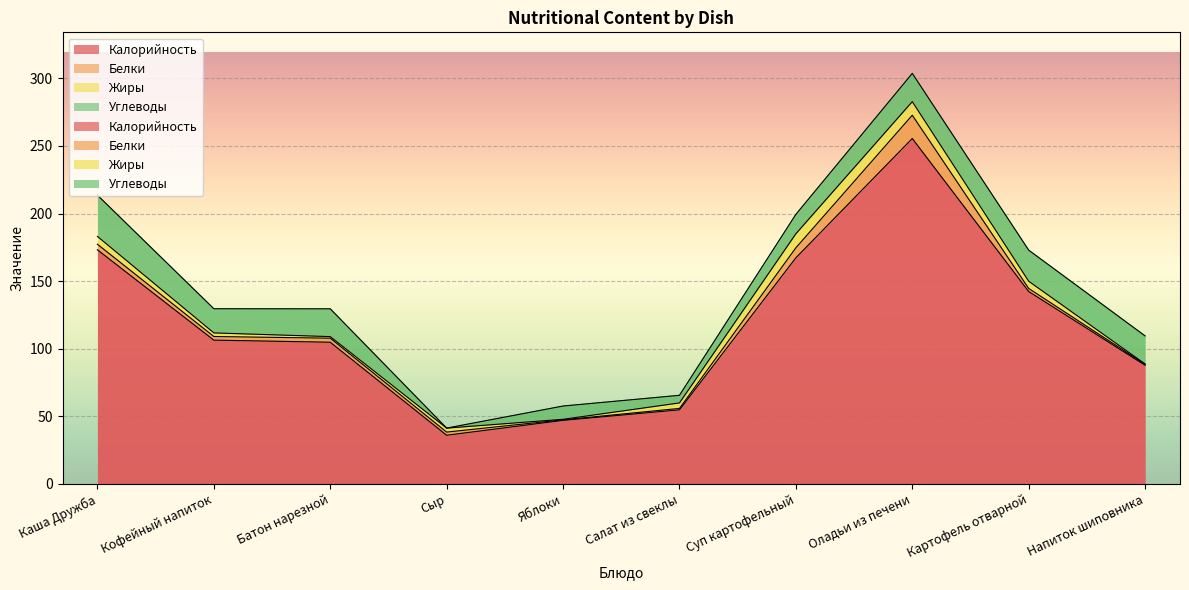

What is the average value of the Белки series?

4.1